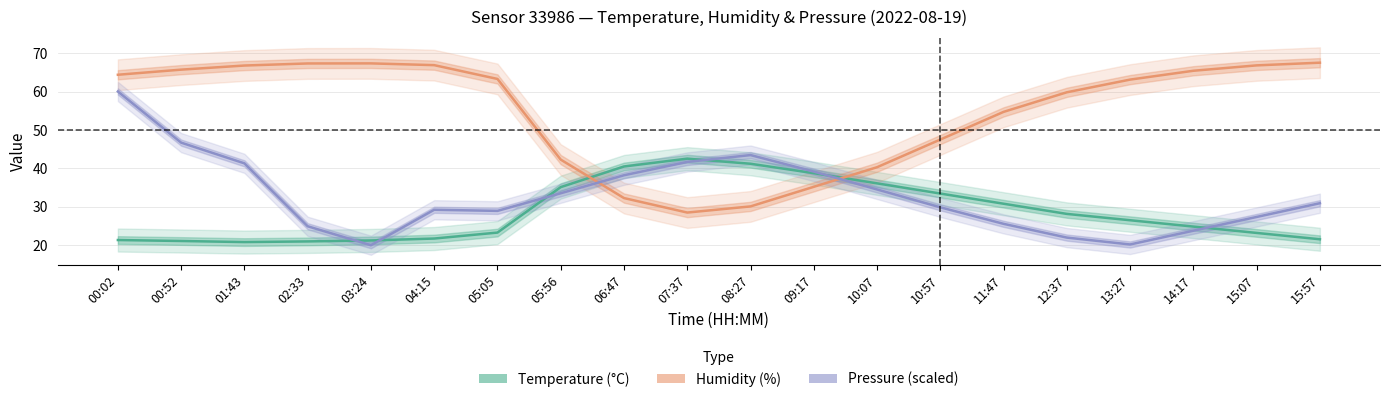

True or false: Humidity (%) has more than 1 points higher than both neighbors.

False